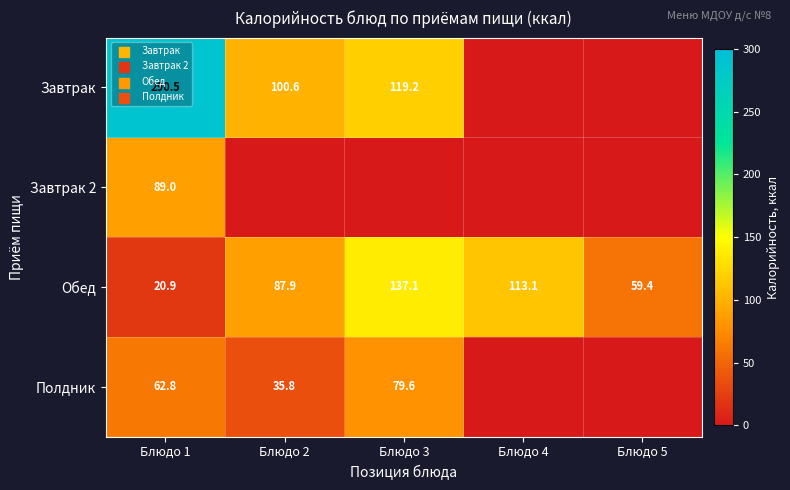

What is the highest value of the Обед series?

137.1